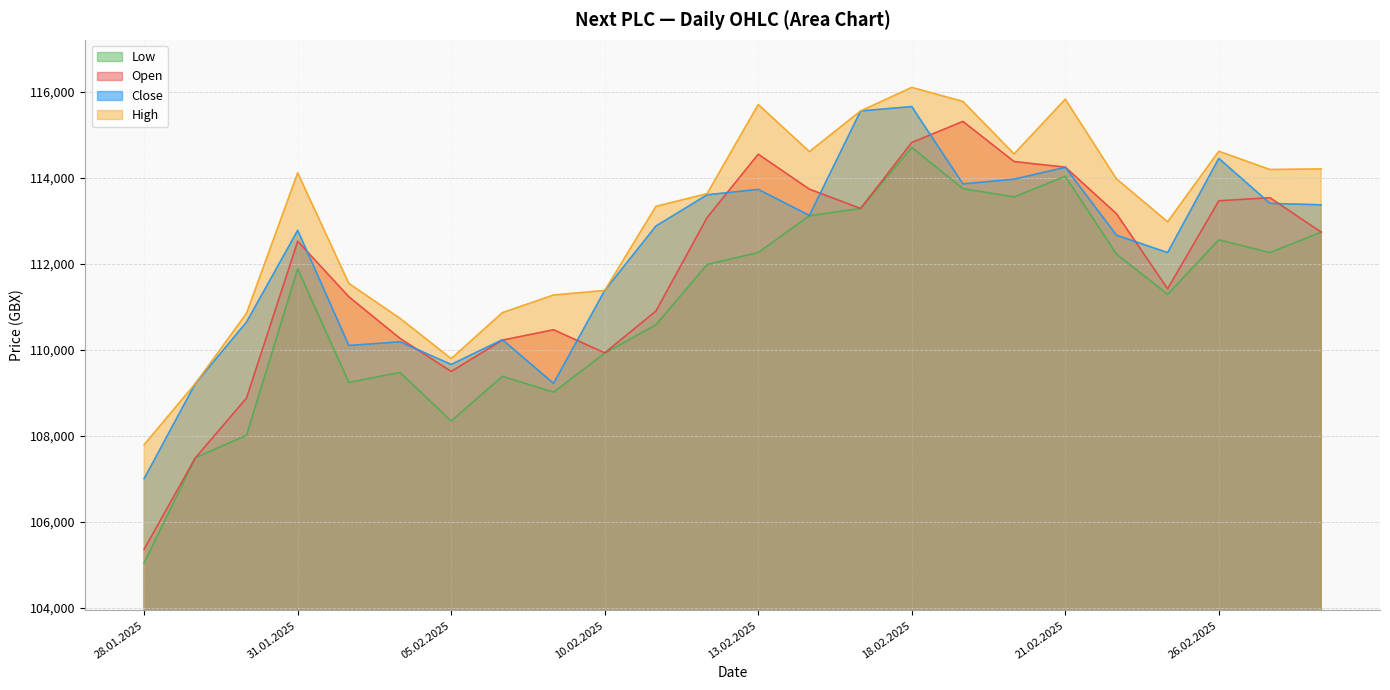

What is the minimum value for Open?

105360